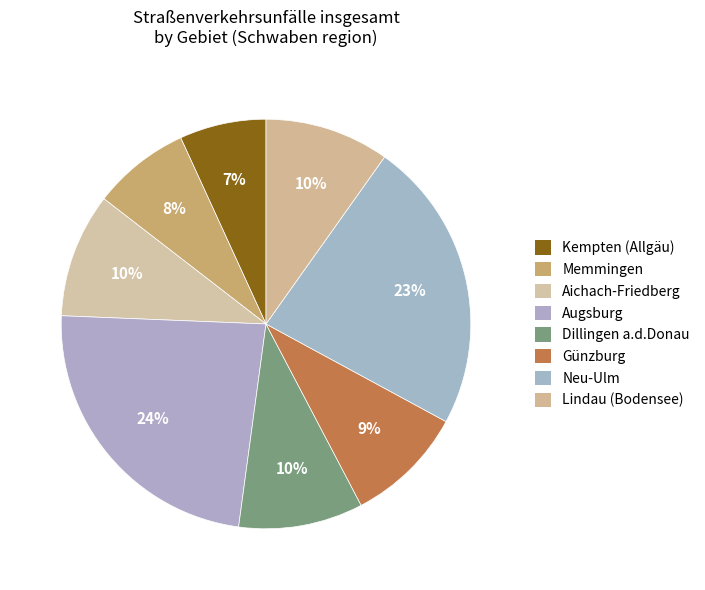

What percentage is the Kempten (Allgäu) slice, to the nearest percent?

7%